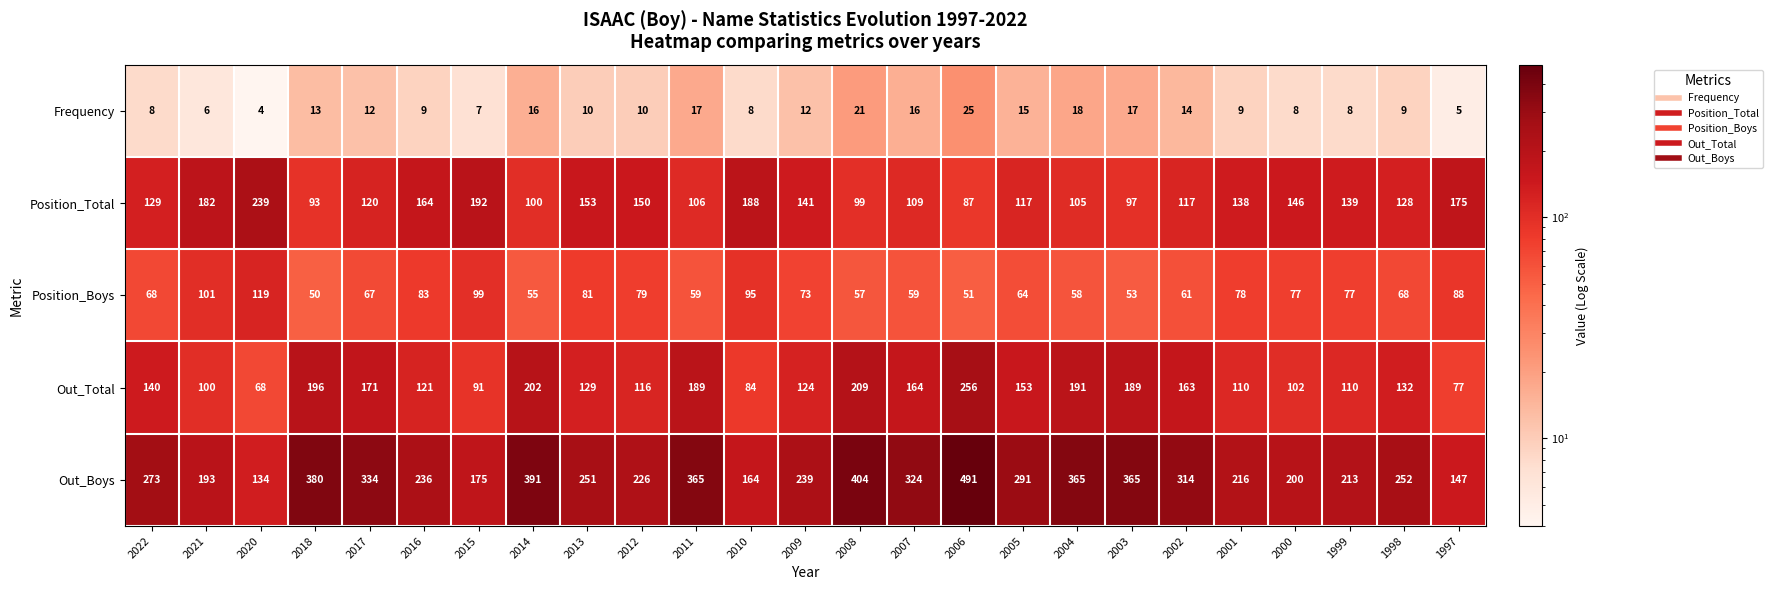

How many categories are shown in the chart?

25